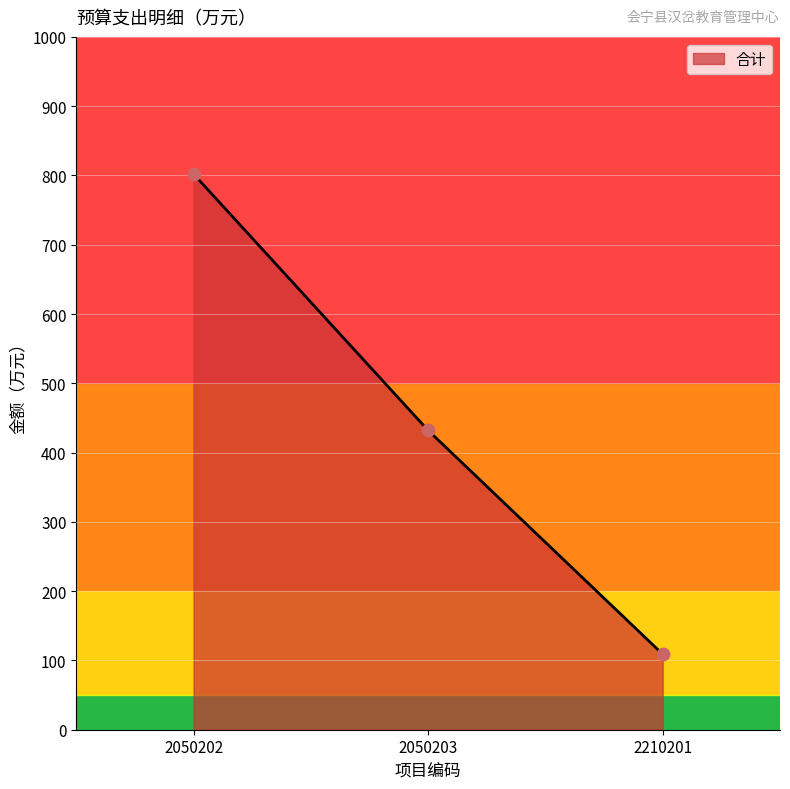

Which has a higher value, 2050203 or 2050202?

2050202